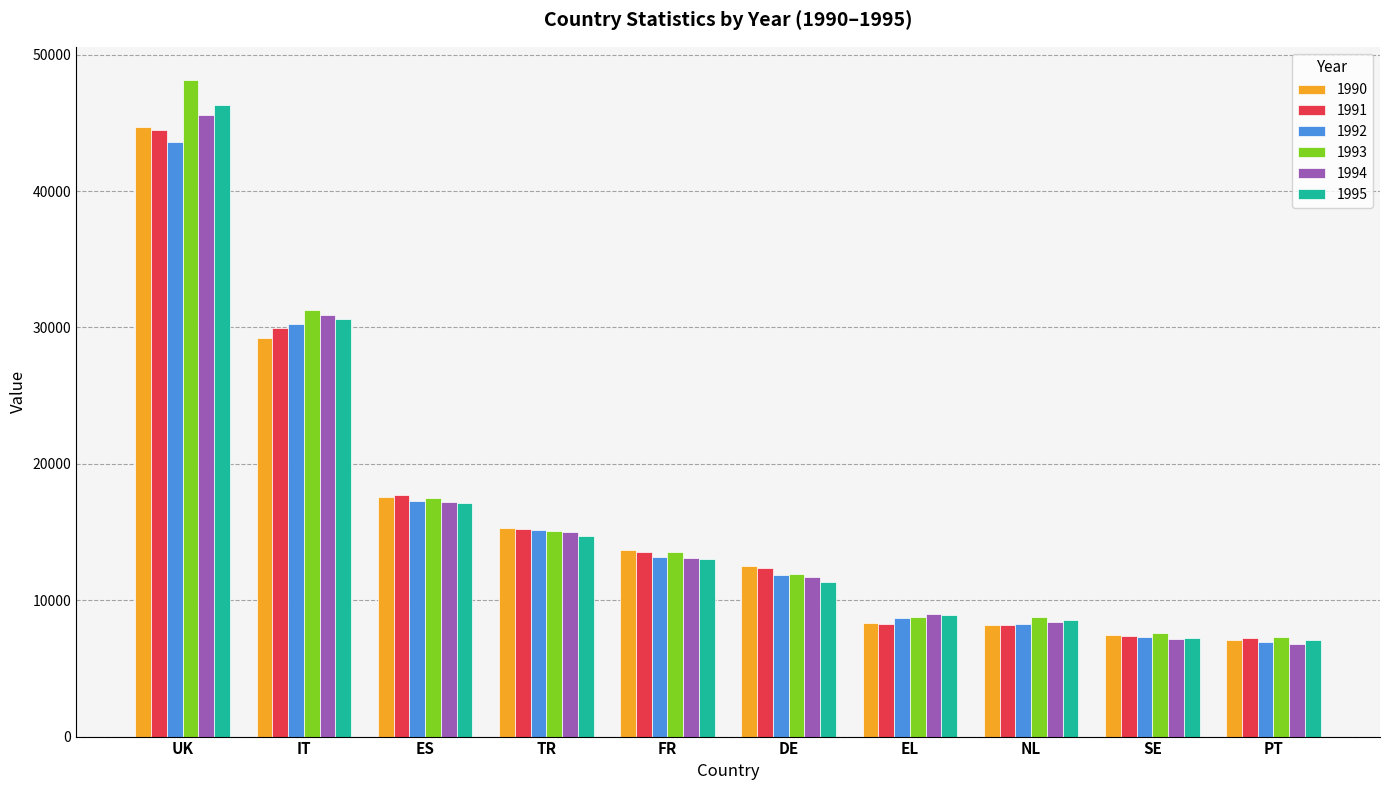

How many bars are there in each group?

6